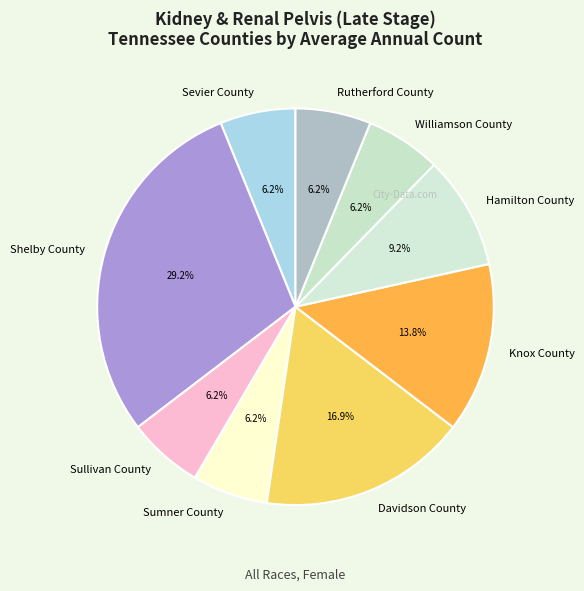

Which slice is the largest?

Shelby County